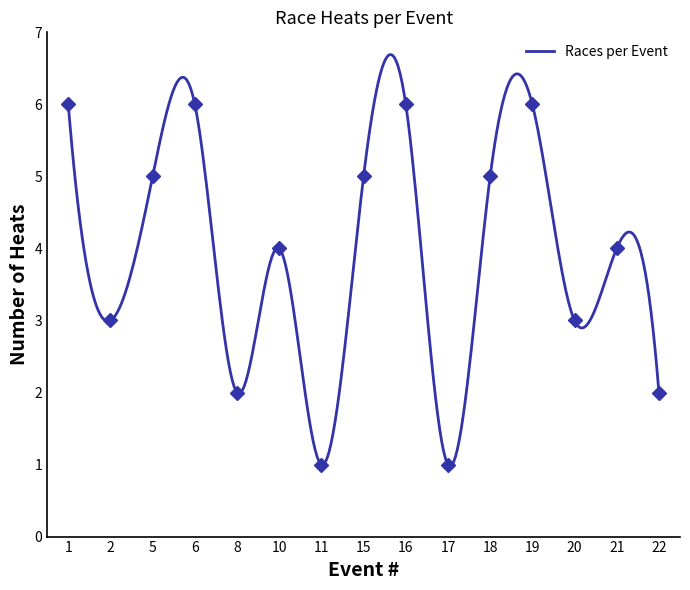

What is the minimum value for Races per Event?

1.0